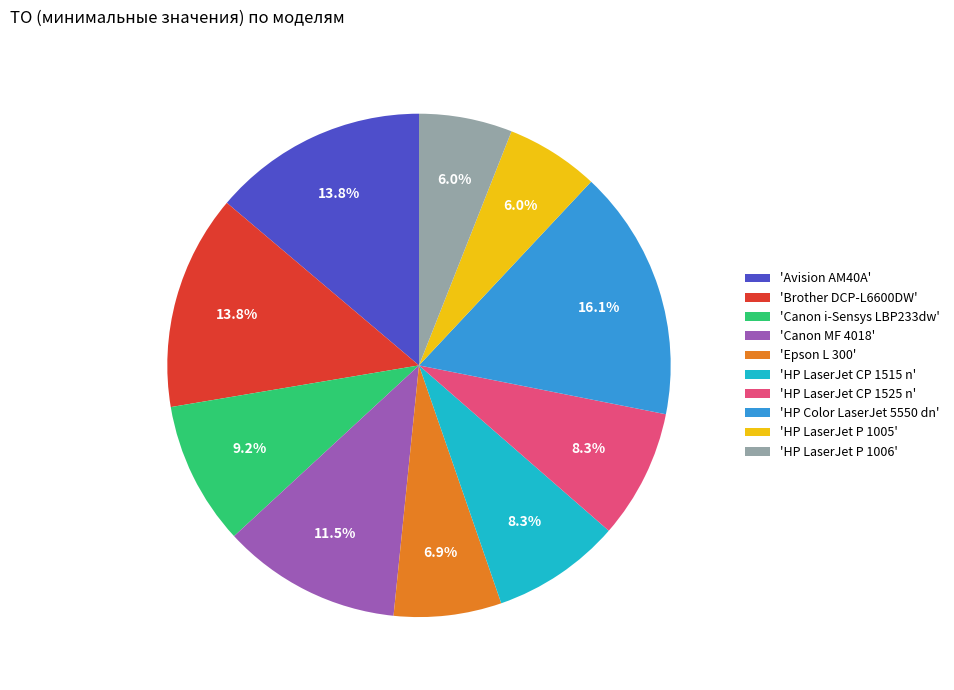

How many slices are in this pie chart?

10